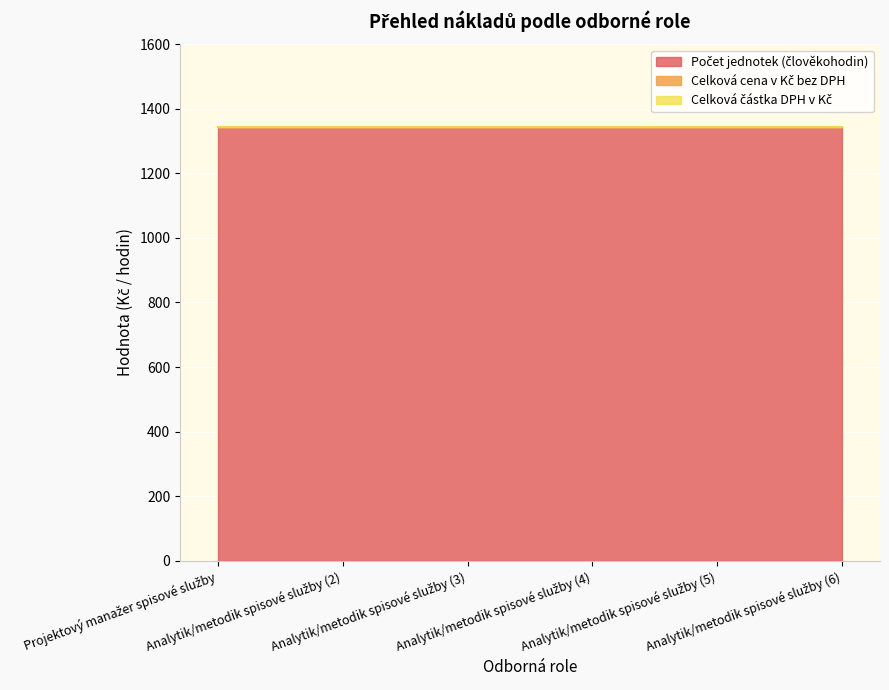

True or false: Počet jednotek (člověkohodin) and Celková částka DPH v Kč intersect in this chart.

False